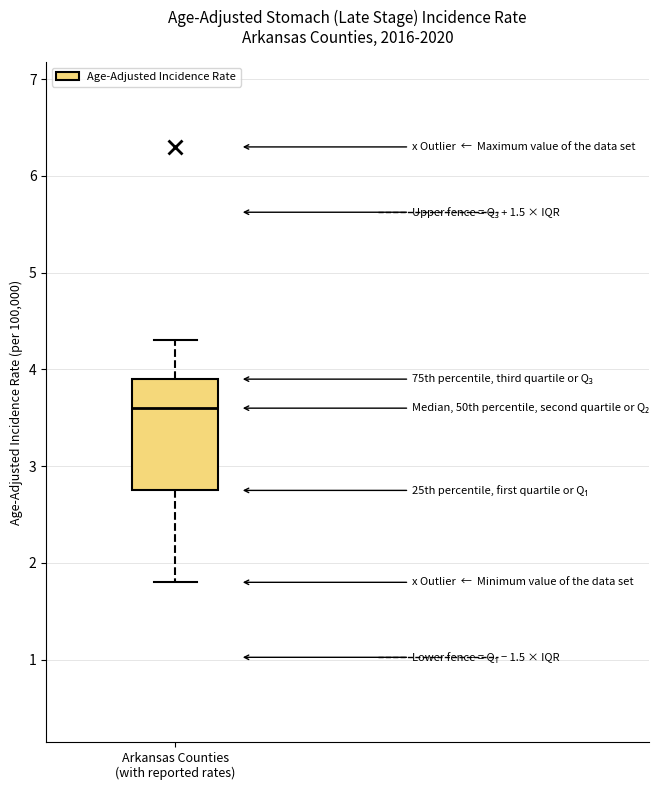

Read this box plot against the y-axis: the position of the median line, the range covered by the box, and the ends of both whiskers. The values are not printed on the chart, so give them approximately, as read against the axis.

median 3.6, box 2.8 to 3.9, whiskers 1.8 to 4.3